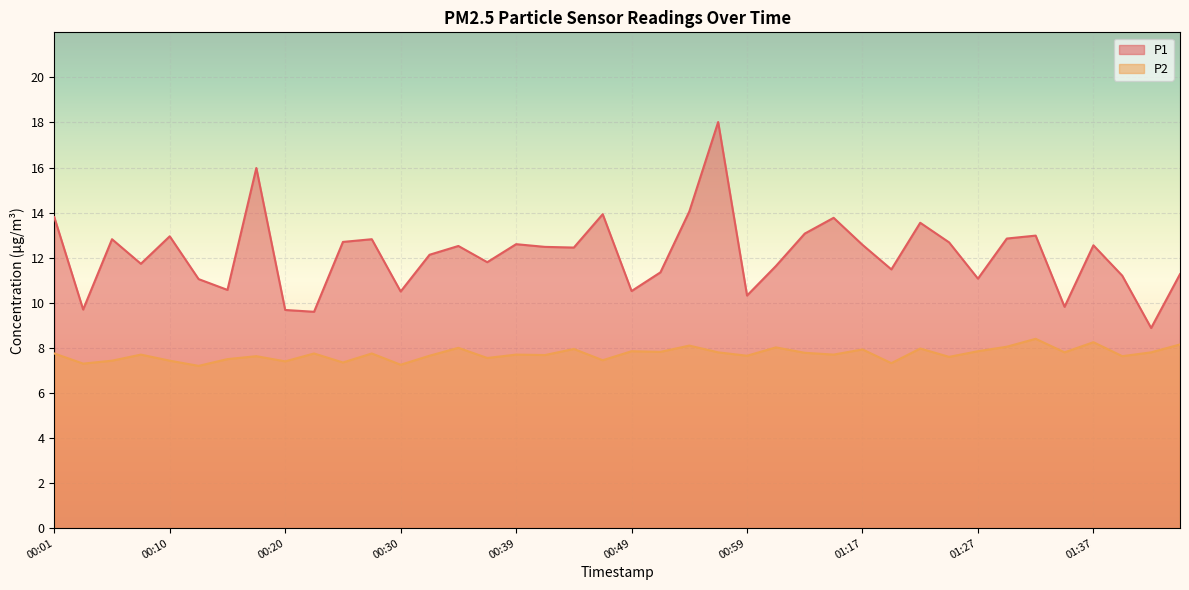

True or false: P1 and P2 cross at least once.

False